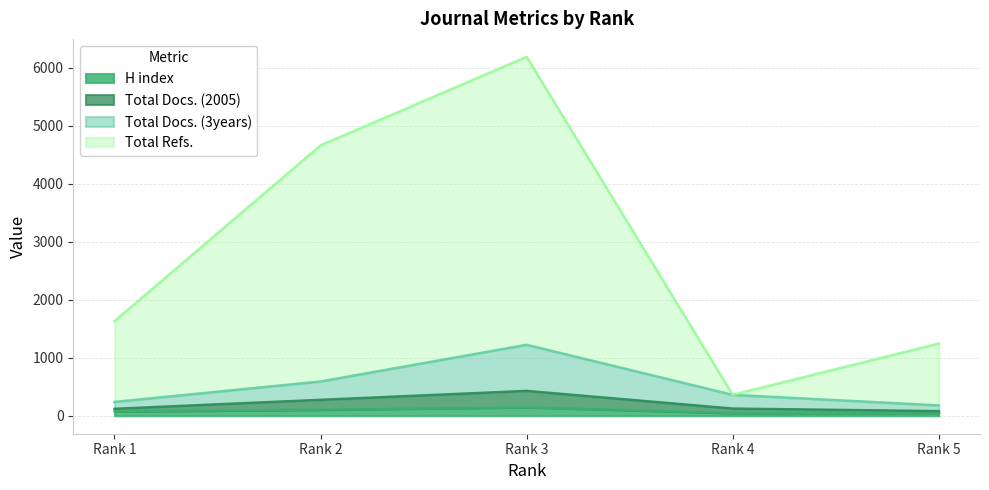

At how many categories does at least one series exceed 3094?

2